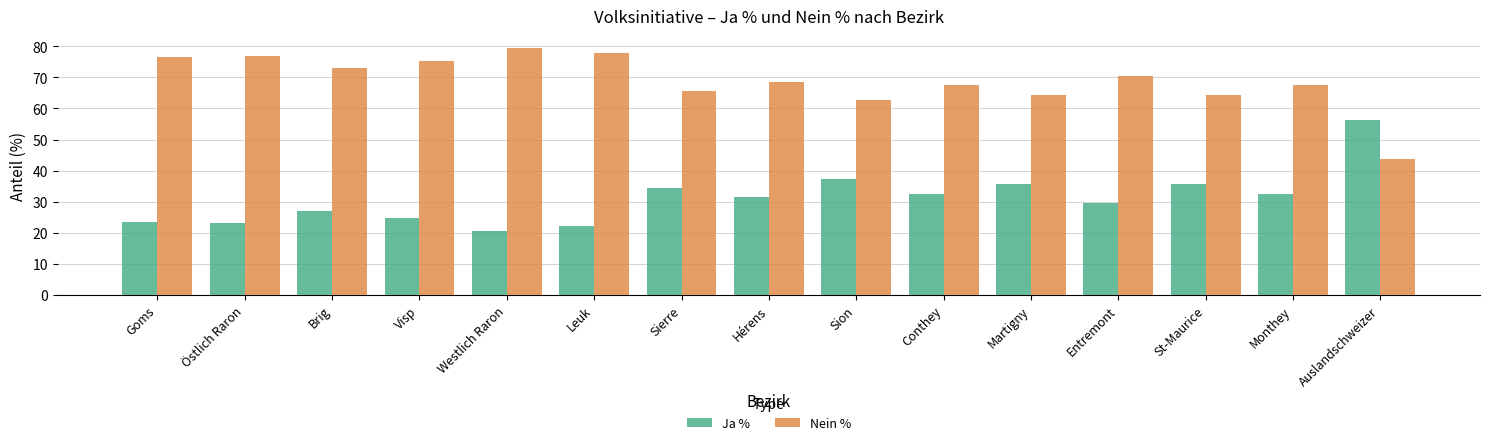

What is the difference between the maximum and minimum values in the Nein % series?

35.6